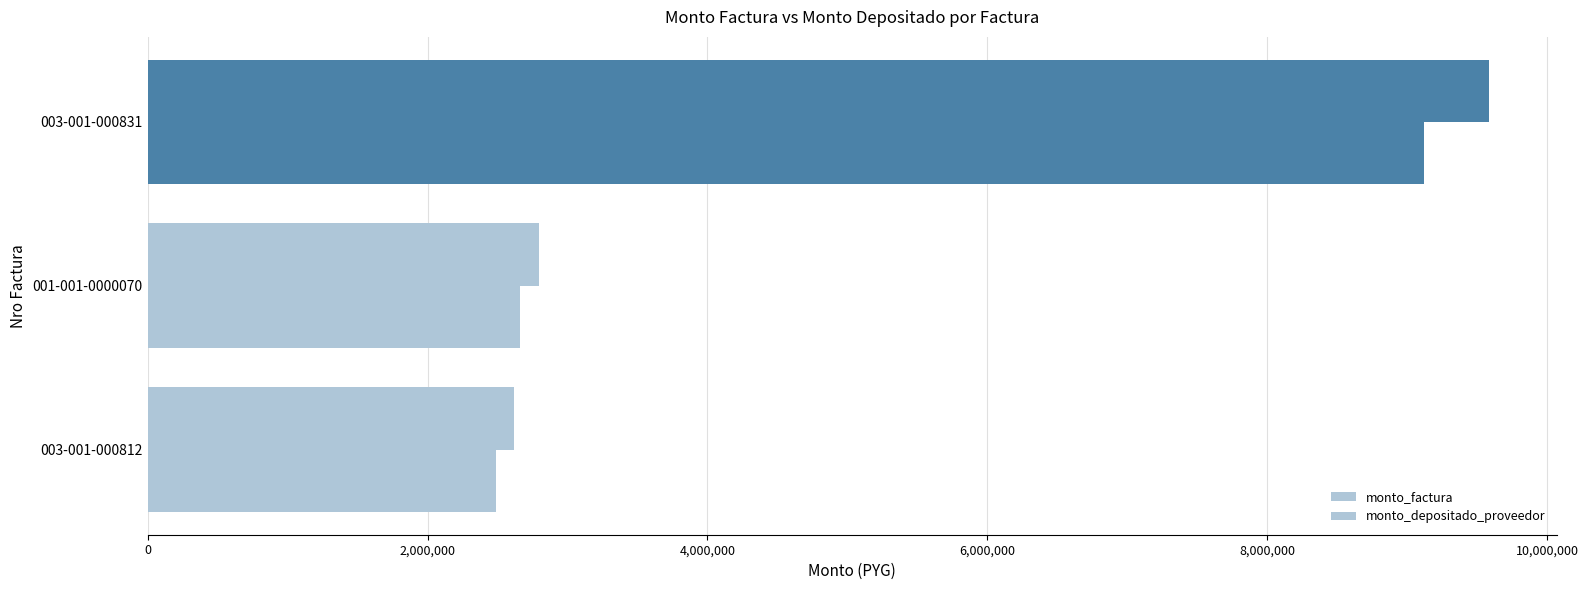

What is the value of the monto_factura bar at the 2nd from the left?

2795550